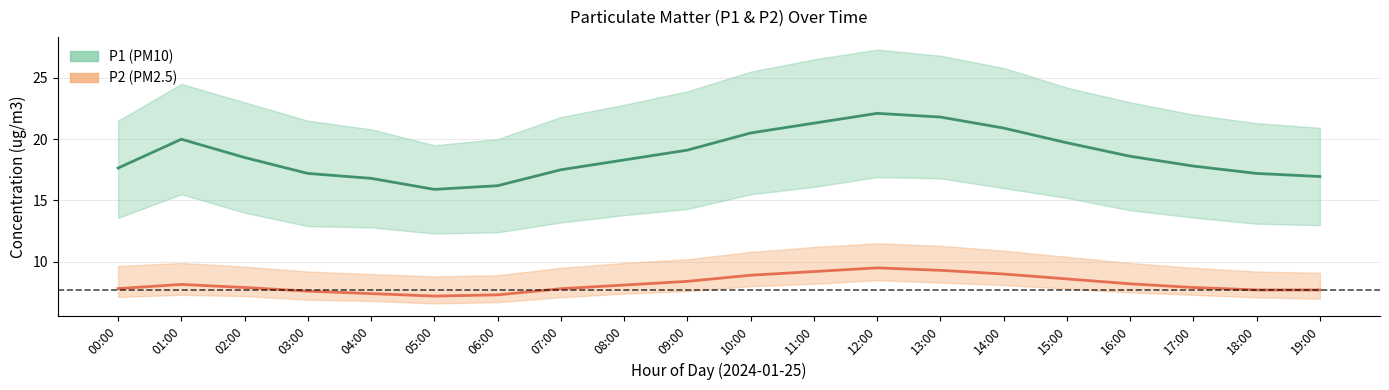

Read the P1 value at 00:00.

17.6